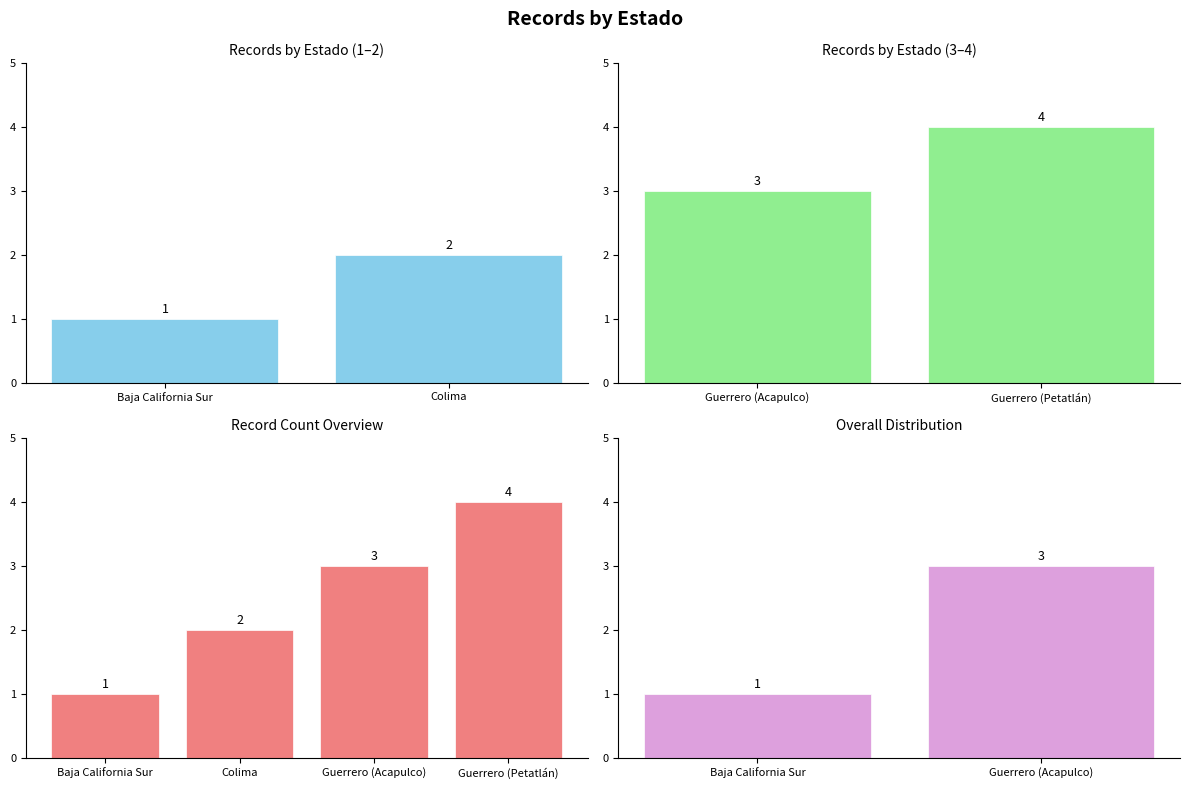

List the labels in order of value, smallest first.

Baja California Sur, Guerrero (Acapulco)